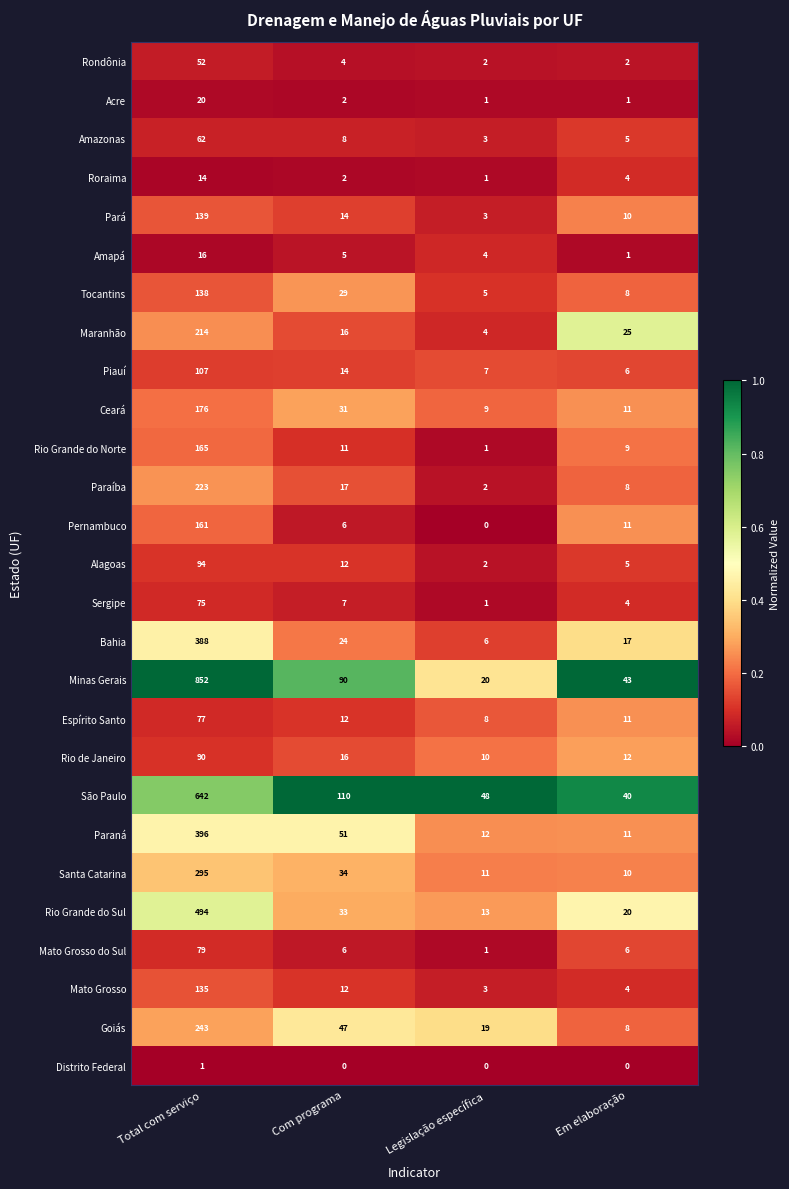

Is it true that Acre equals 0 at Legislação específica?

False